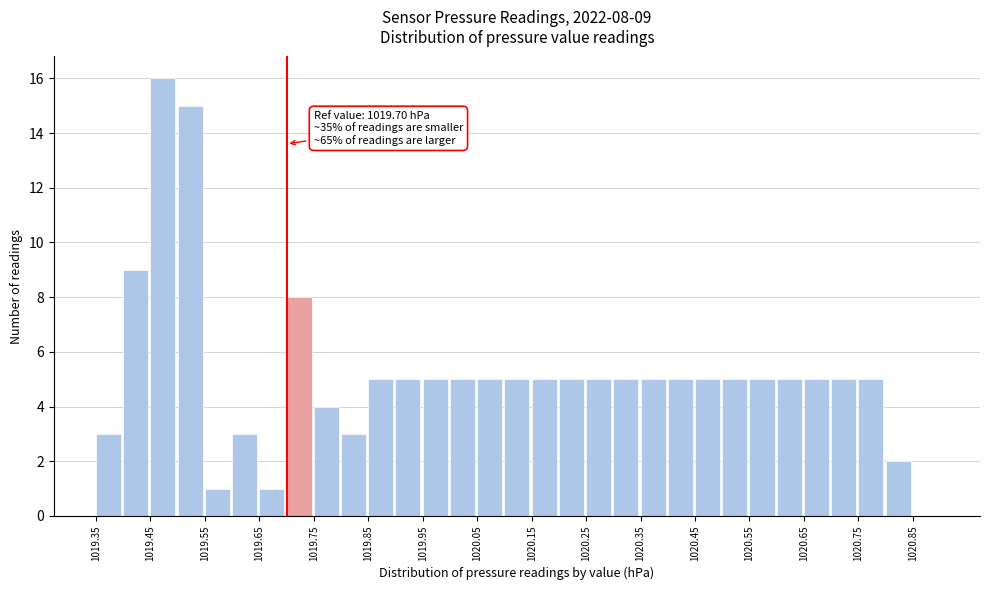

Which range on the x-axis has the tallest bar?

1019.45 to 1019.50